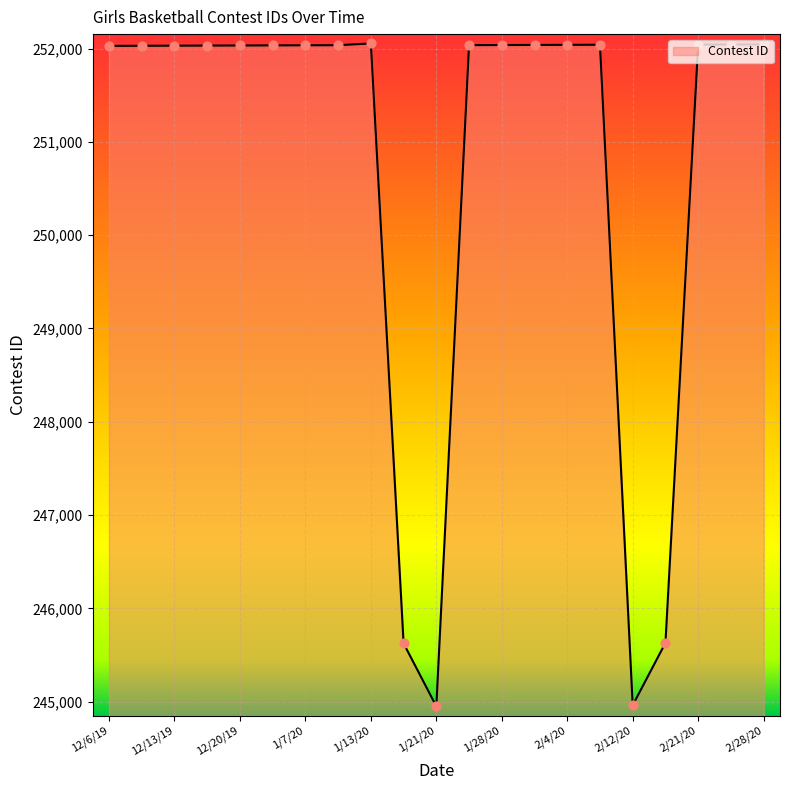

What is the difference between the maximum and minimum values?

7105